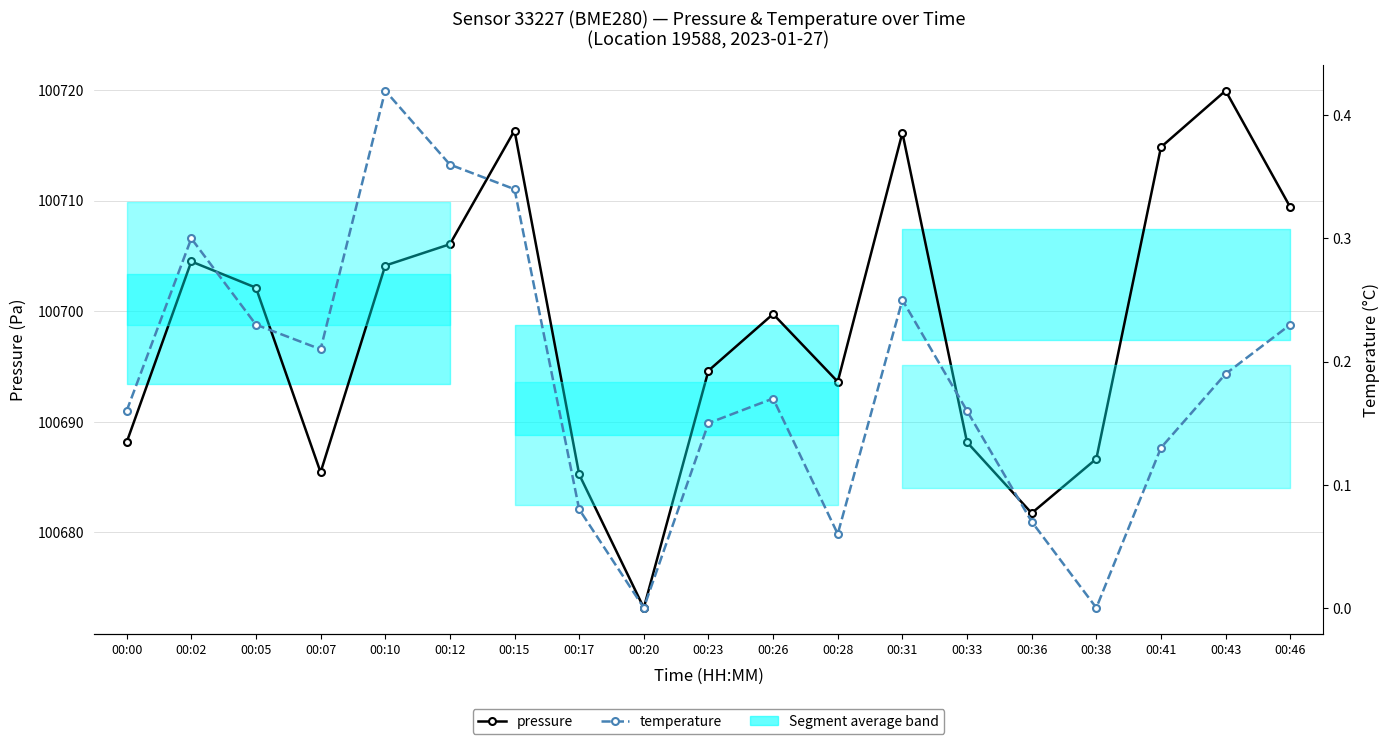

What is the value of the temperature point at the 5th from the left?

0.4